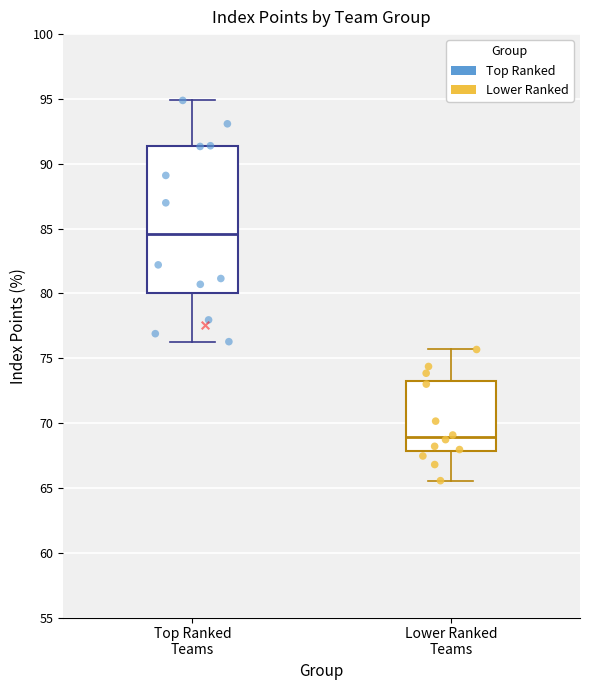

Where does the median line of the box for Top Ranked Teams sit on the y-axis? The values are not printed on the chart, so give them approximately, as read against the axis.

84.5